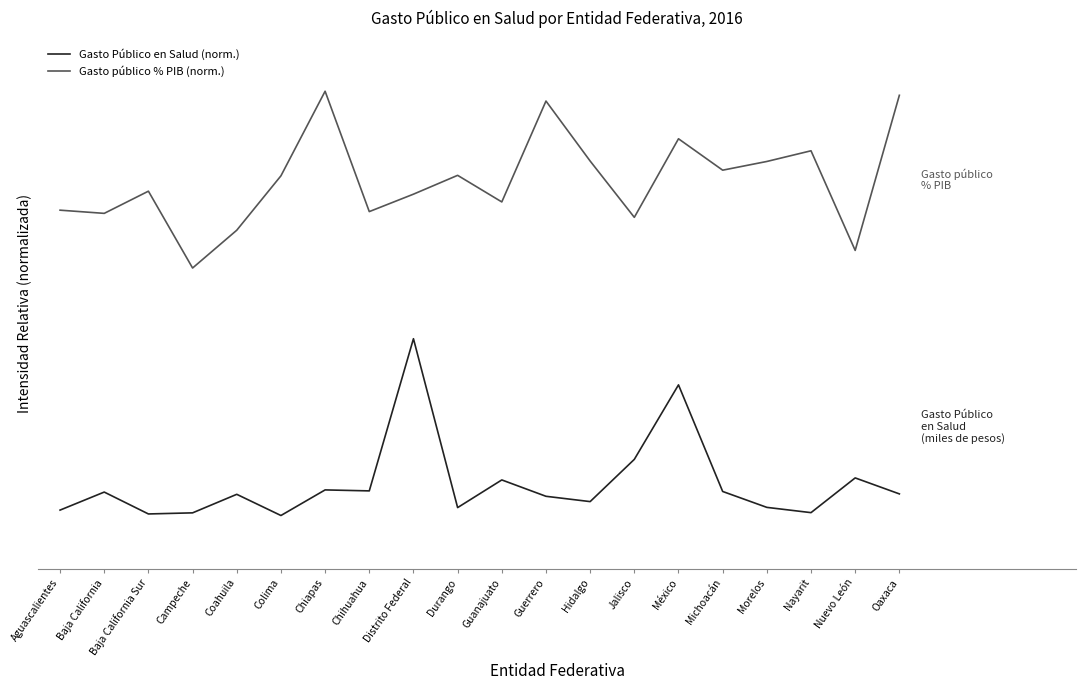

Which series has the largest total across all categories?

Gasto público % PIB (norm.)